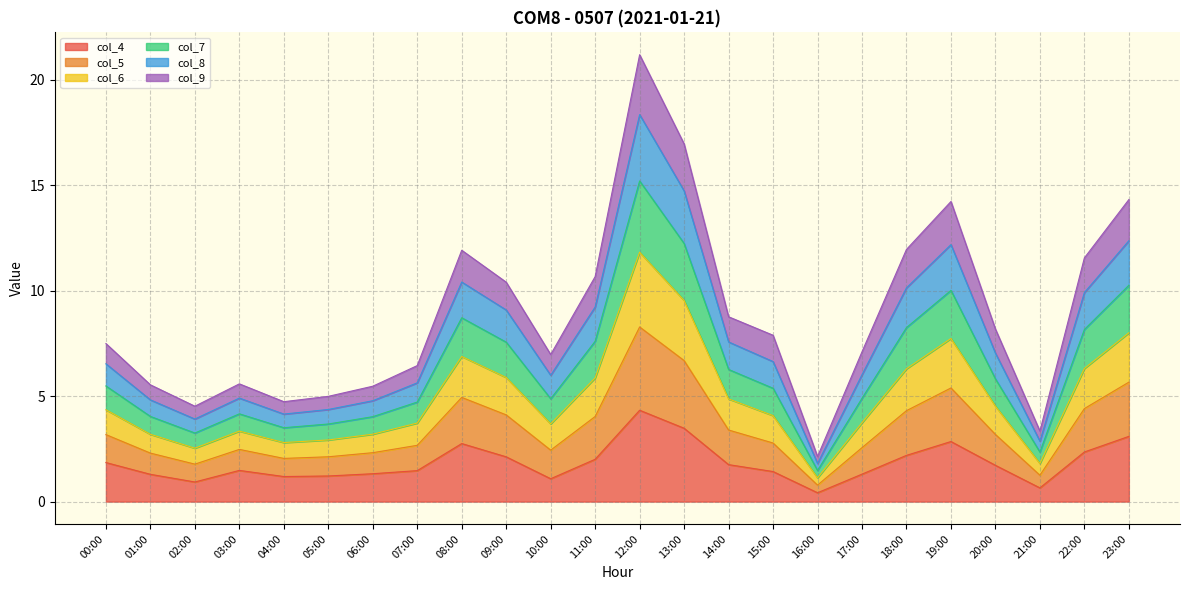

At which label does col_4 reach its peak?

12:00